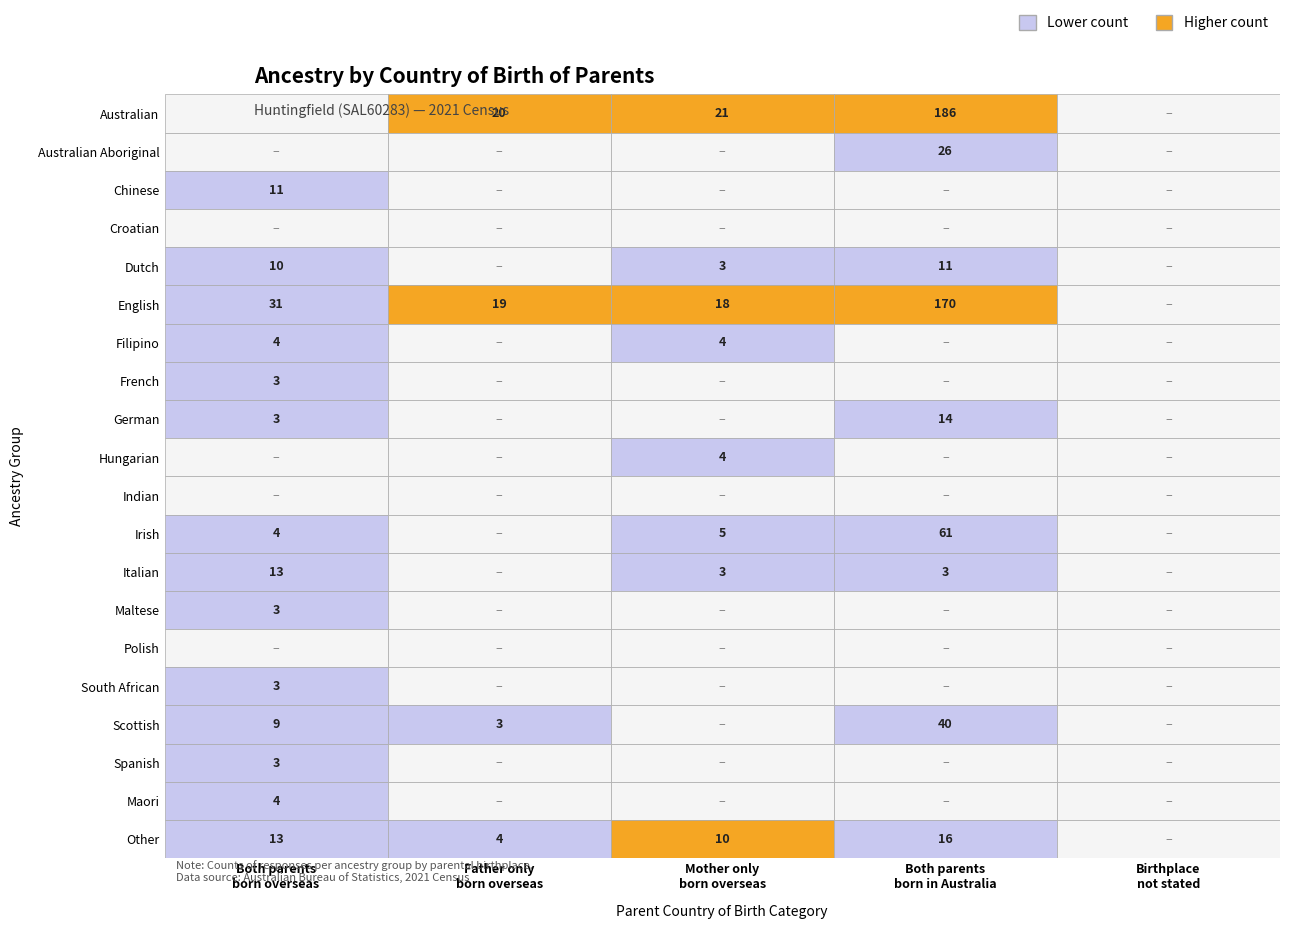

The value of Both parents born overseas at Croatian is 10. True or false?

False